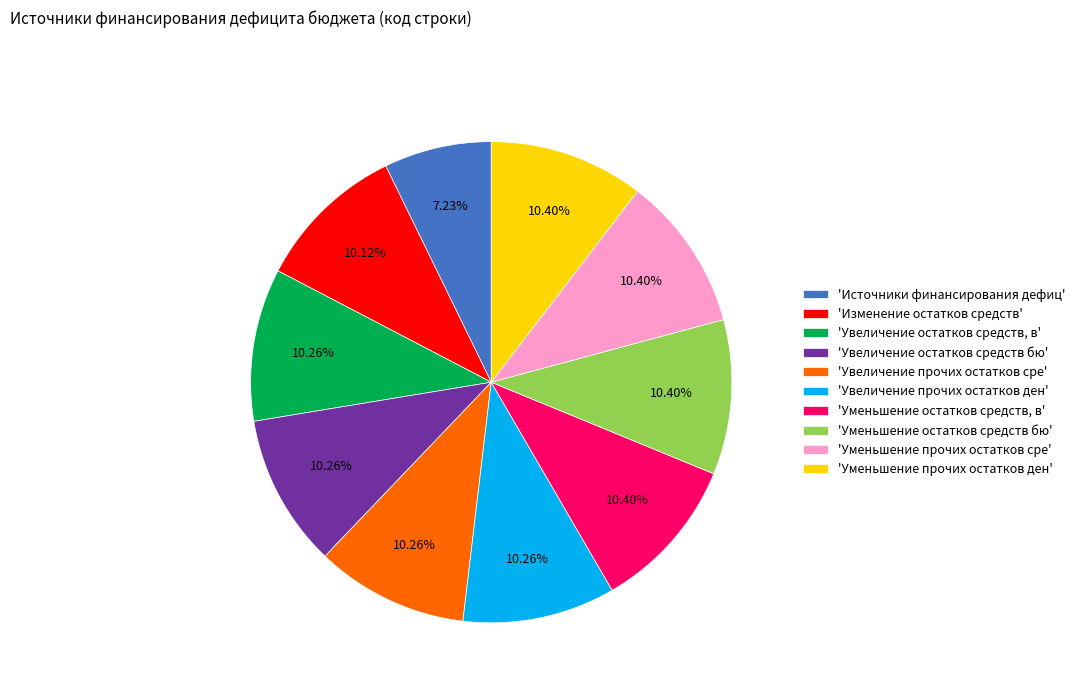

Is there any slice that represents more than half of the pie?

No